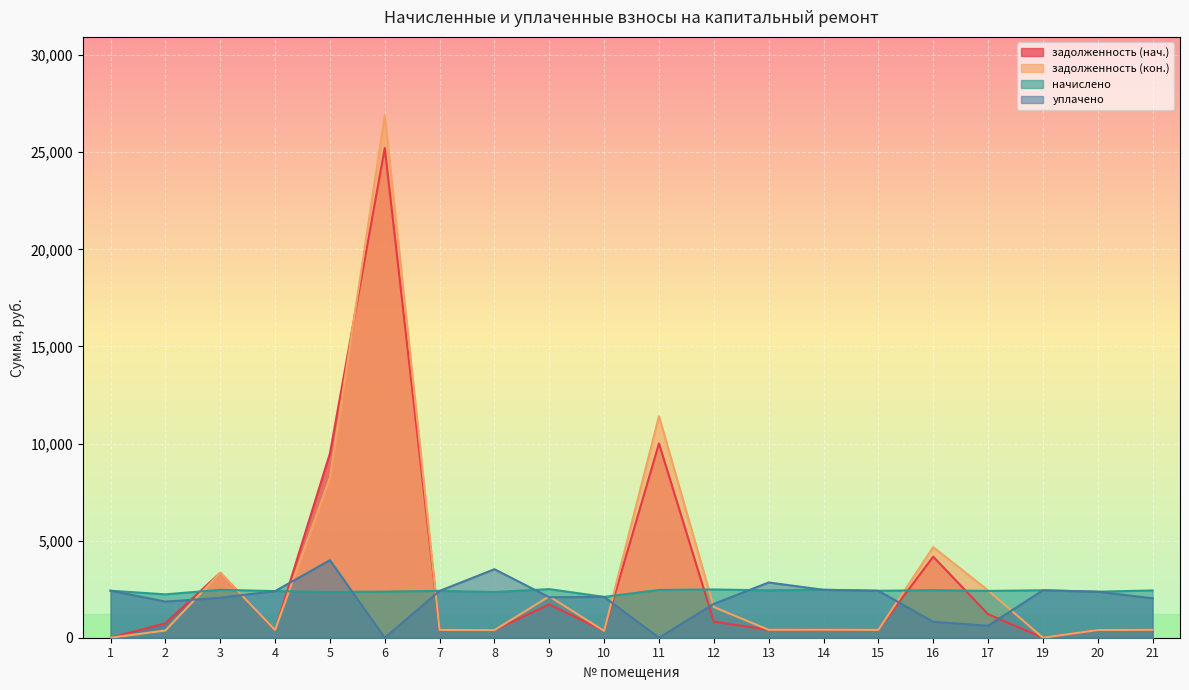

Is it true that задолженность (кон.) equals 108.0 at 13?

False